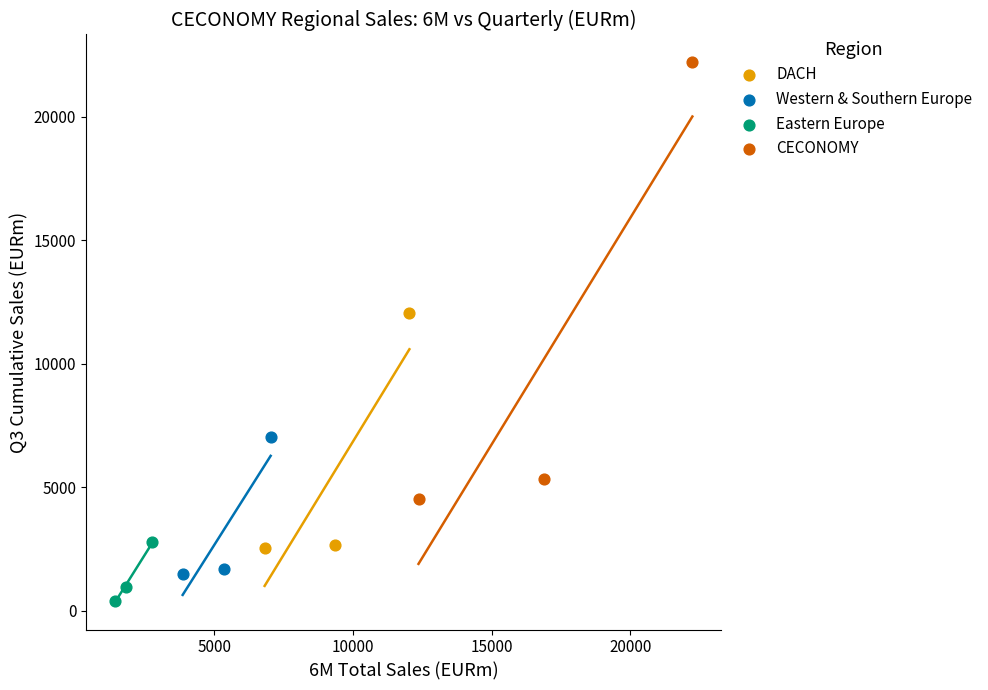

What are all the series names shown in the legend?

DACH, Western & Southern Europe, Eastern Europe, CECONOMY